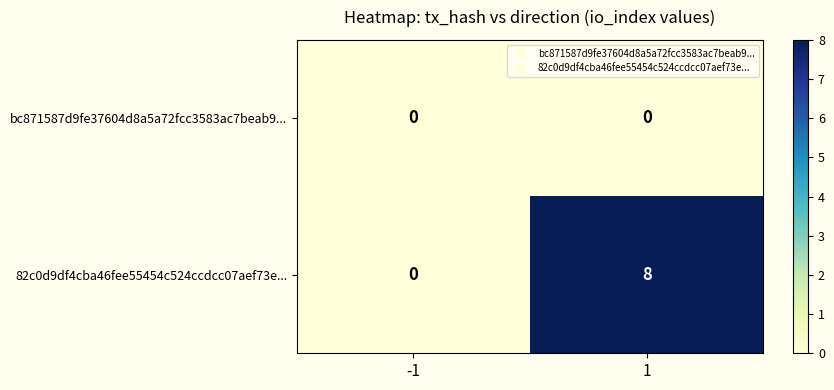

What is the difference between the maximum and minimum values in the 82c0d9df4cba46fee55454c524ccdcc07aef73e... series?

8